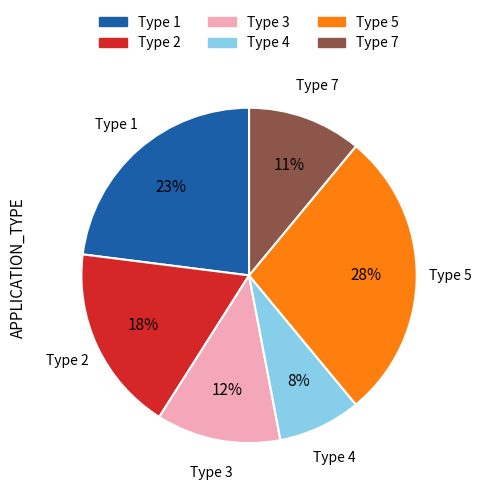

To the nearest percent, what is the difference between the largest and smallest slice percentages?

20%